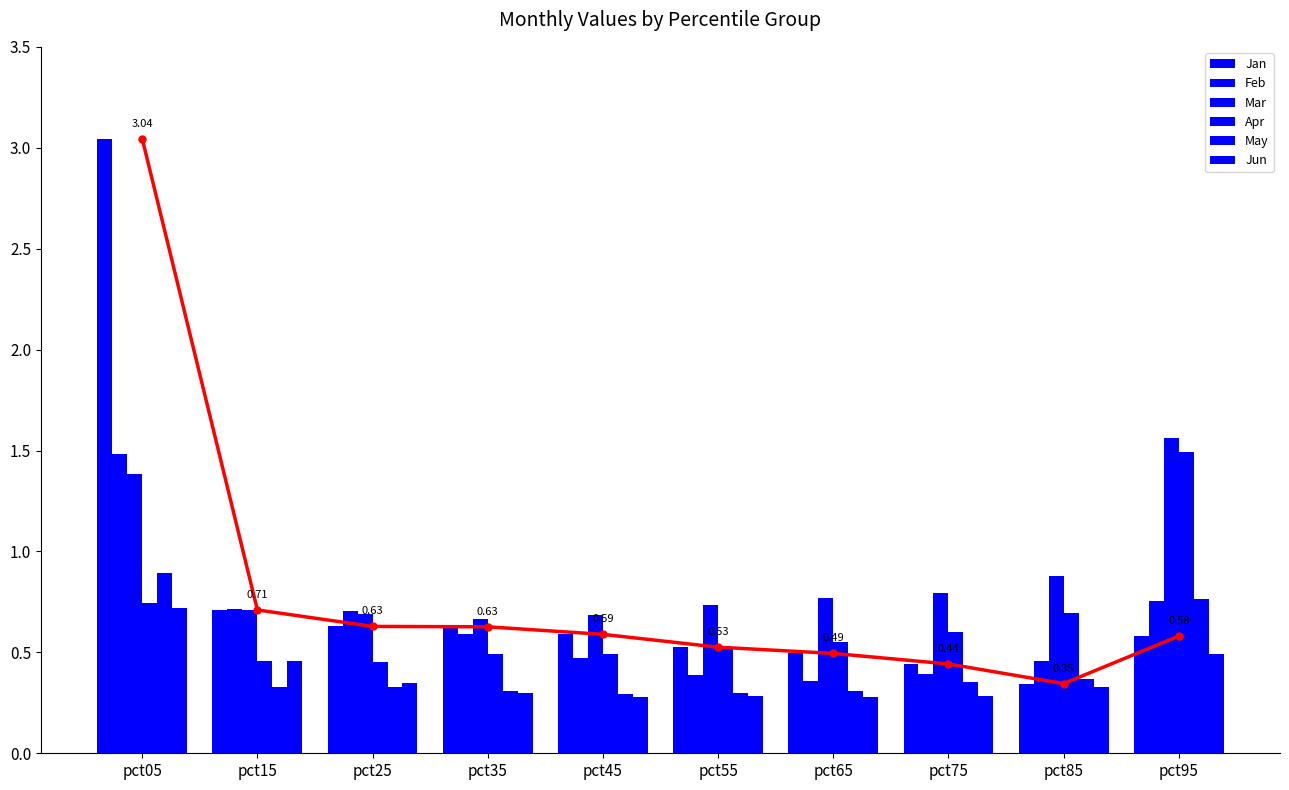

Reading left to right, transcribe all the data shown in this chart.

Jan: 3.0	0.7	0.6	0.6	0.6	0.5	0.5	0.4	0.3	0.6
Feb: 1.5	0.7	0.7	0.6	0.5	0.4	0.4	0.4	0.5	0.8
Mar: 1.4	0.7	0.7	0.7	0.7	0.7	0.8	0.8	0.9	1.6
Apr: 0.7	0.5	0.5	0.5	0.5	0.5	0.6	0.6	0.7	1.5
May: 0.9	0.3	0.3	0.3	0.3	0.3	0.3	0.4	0.4	0.8
Jun: 0.7	0.5	0.3	0.3	0.3	0.3	0.3	0.3	0.3	0.5